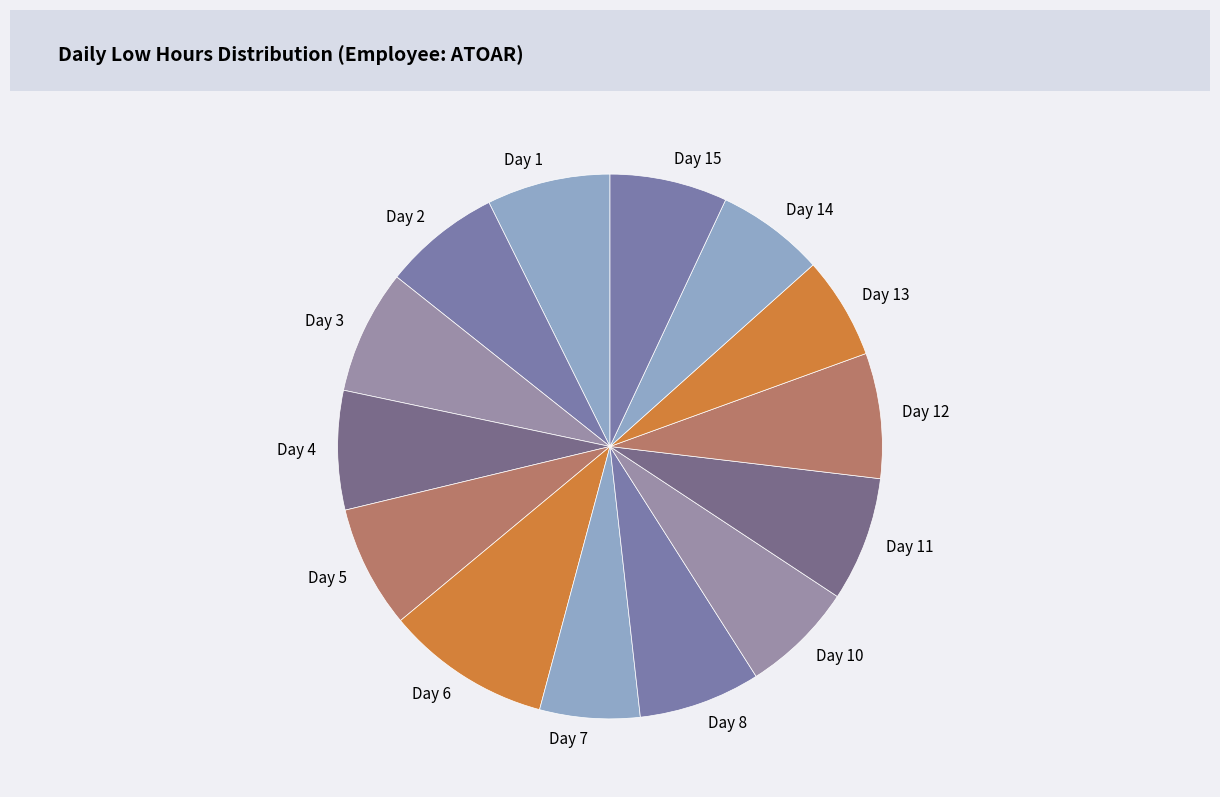

Do Day 5 and Day 2 together represent more than half of the pie?

No